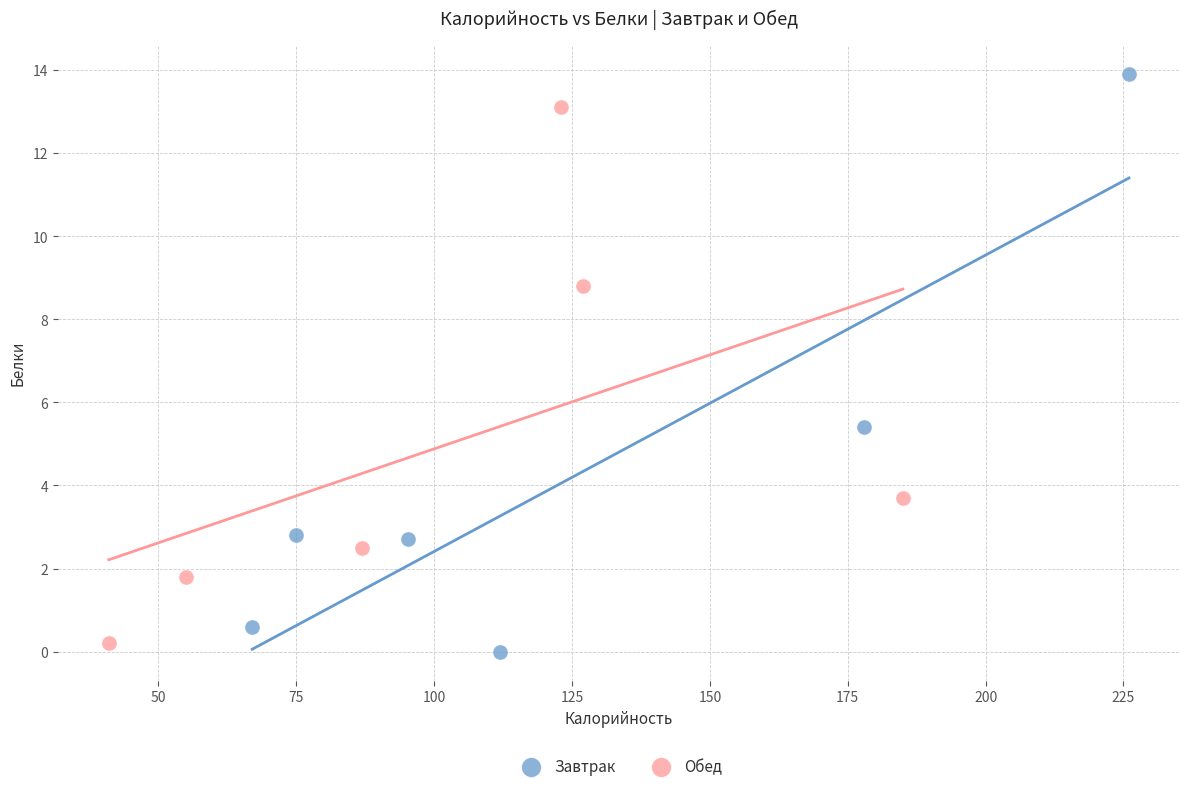

Which series has the widest spread of Y values?

Завтрак